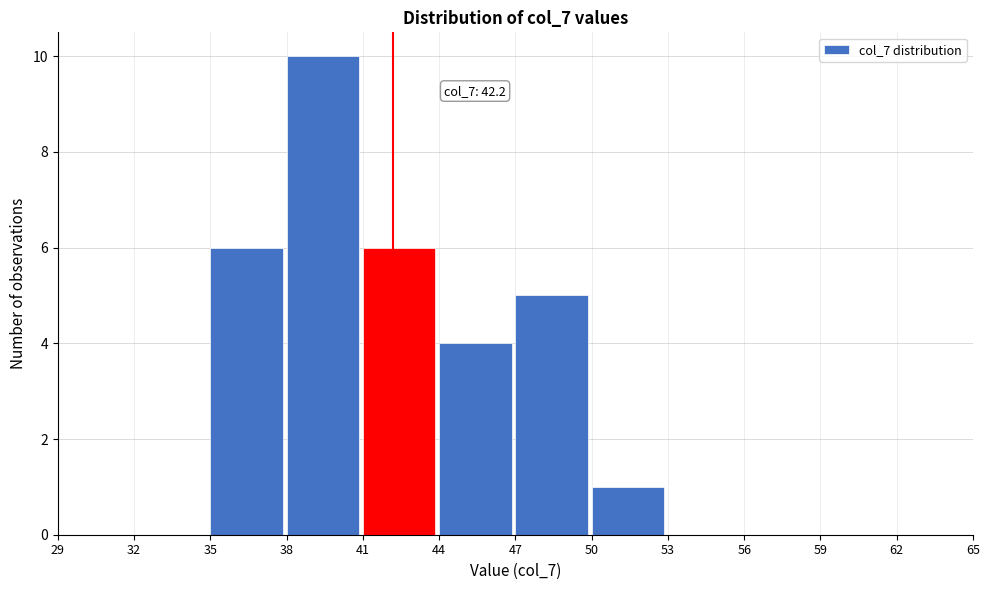

Which range on the x-axis has the tallest bar?

38 to 41